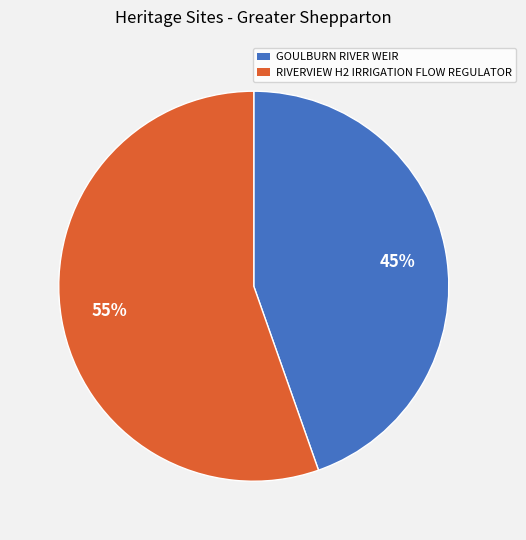

Do GOULBURN RIVER WEIR and RIVERVIEW H2 IRRIGATION FLOW REGULATOR together represent more than half of the pie?

Yes